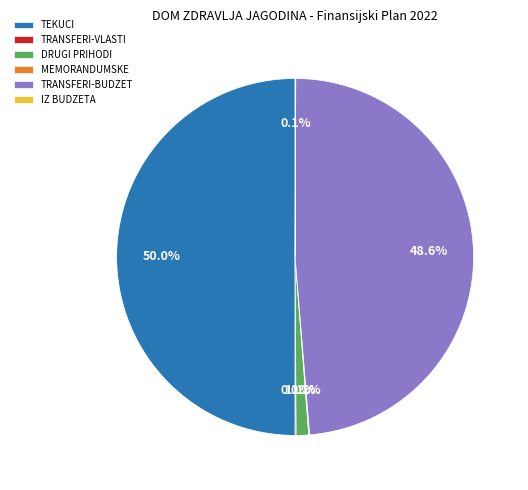

Which slice is the largest?

TEKUCI